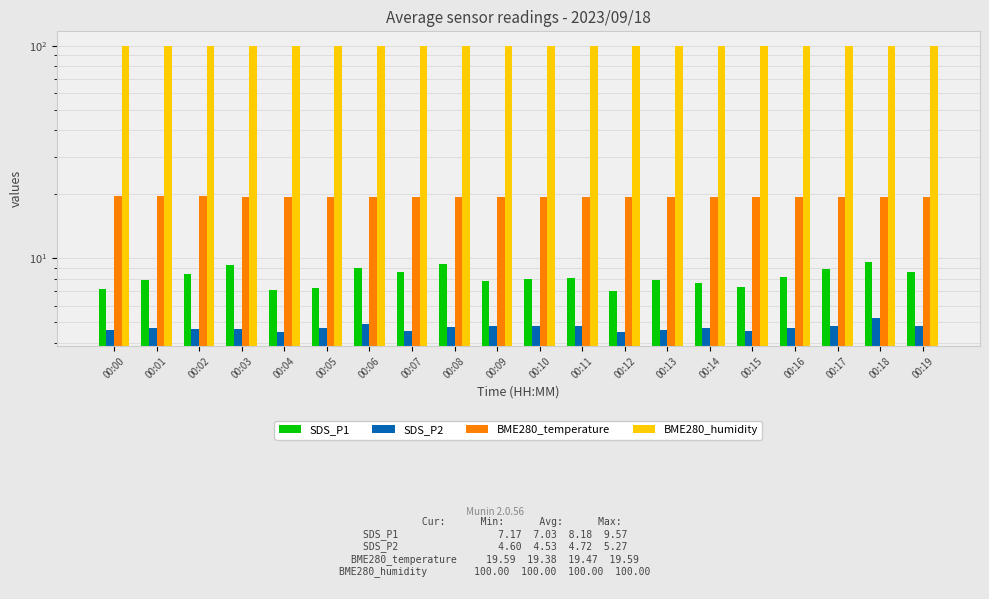

Reading right to left, what are all the values shown in this chart?

SDS_P1: 8.6	9.6	8.9	8.2	7.3	7.7	7.9	7.0	8.1	8.0	7.8	9.4	8.6	9.0	7.3	7.1	9.3	8.4	8.0	7.2
SDS_P2: 4.8	5.3	4.8	4.7	4.5	4.7	4.6	4.5	4.8	4.8	4.8	4.8	4.6	4.9	4.7	4.5	4.7	4.7	4.7	4.6
BME280_temperature: 19.4	19.4	19.4	19.4	19.4	19.4	19.4	19.4	19.4	19.5	19.5	19.5	19.5	19.5	19.5	19.5	19.5	19.6	19.6	19.6
BME280_humidity: 100.0	100.0	100.0	100.0	100.0	100.0	100.0	100.0	100.0	100.0	100.0	100.0	100.0	100.0	100.0	100.0	100.0	100.0	100.0	100.0